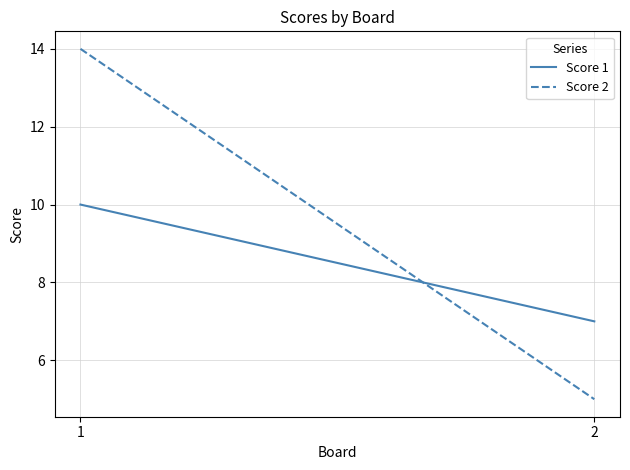

Reading left to right, what are all the values shown in this chart?

Score 1: 1=10	2=7
Score 2: 1=14	2=5